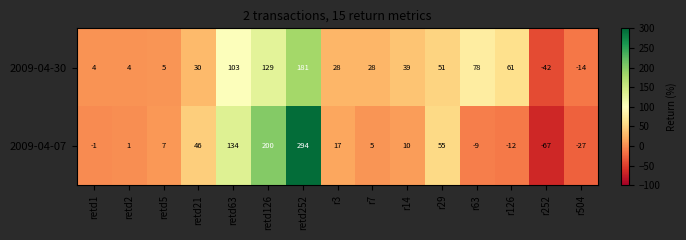

What value does the 2009-04-07 series have at r7, to the nearest 5?

5